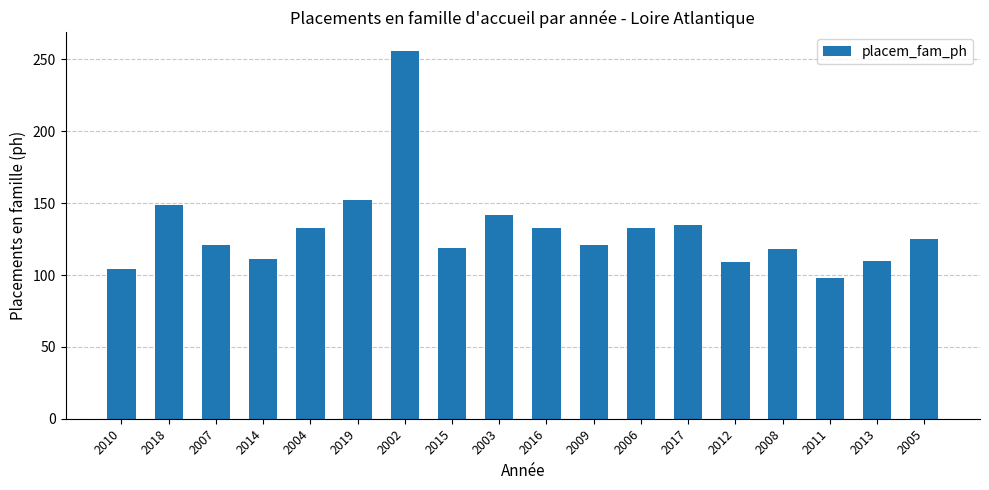

Does the chart contain any negative values?

No